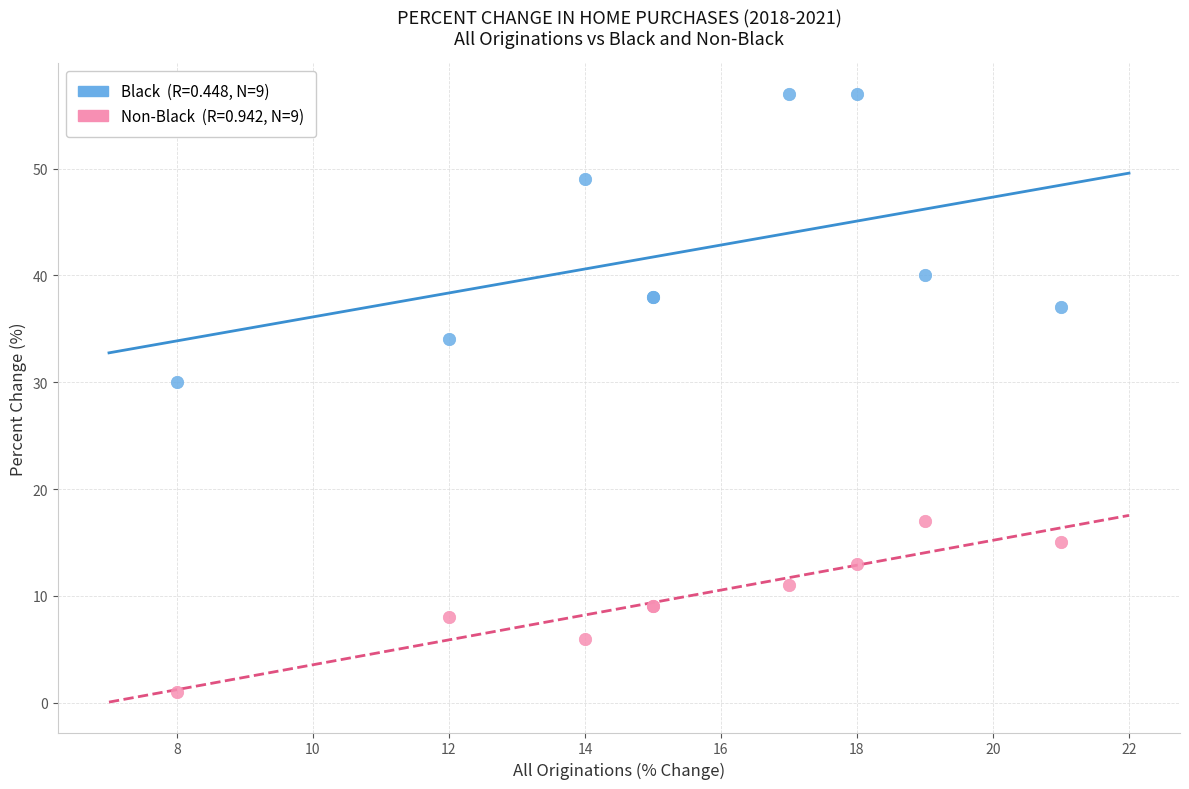

Across all series, what Y value is closest to 29?

30